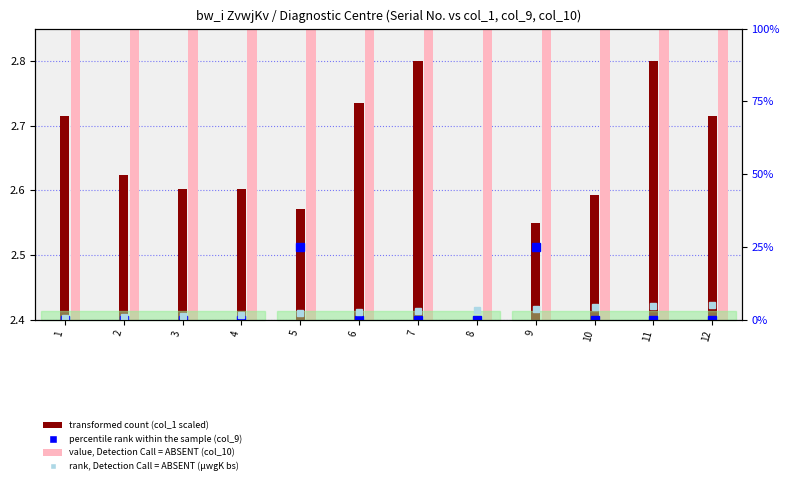

How many series are shown in this chart?

4